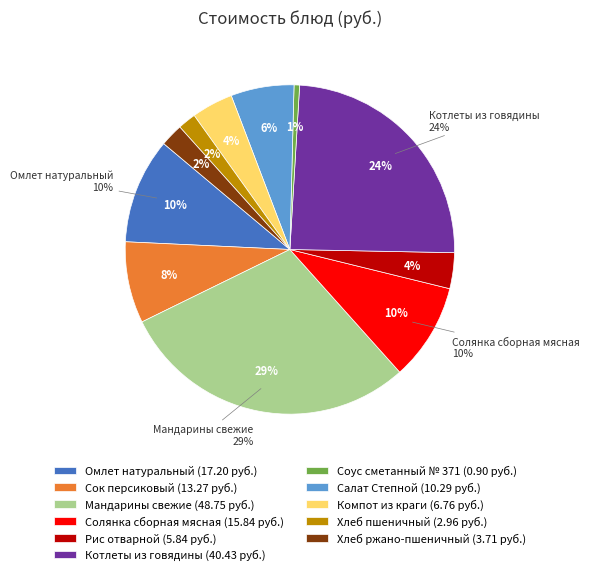

Is the sum of Сок персиковый and Котлеты из говядины greater than half?

No